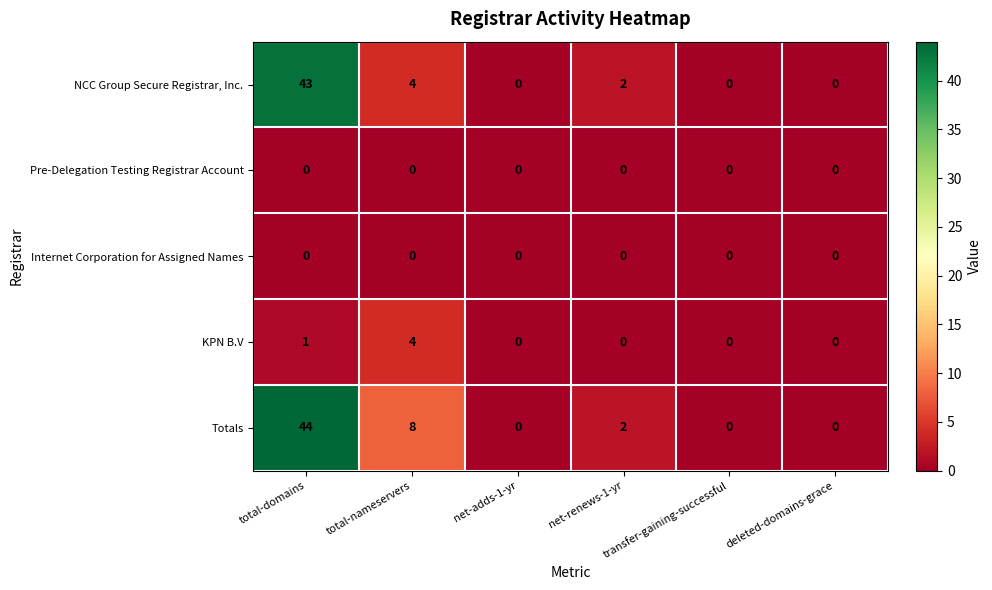

Which label corresponds to the largest value in the chart?

total-domains